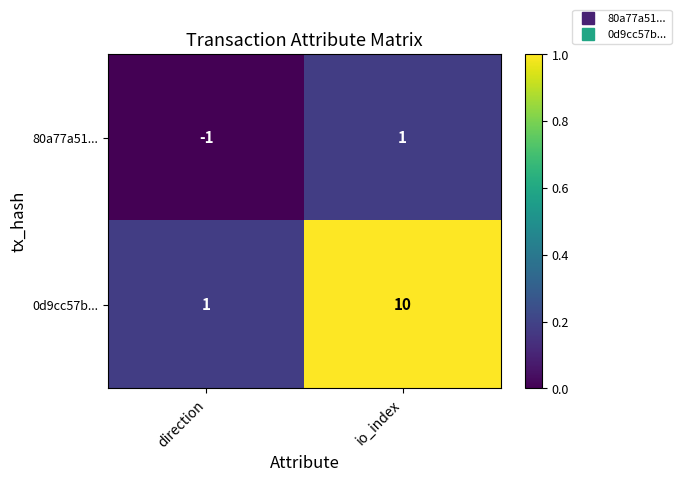

Reading right to left, list all the values displayed in this chart.

80a77a51...: io_index=1	direction=-1
0d9cc57b...: io_index=10	direction=1